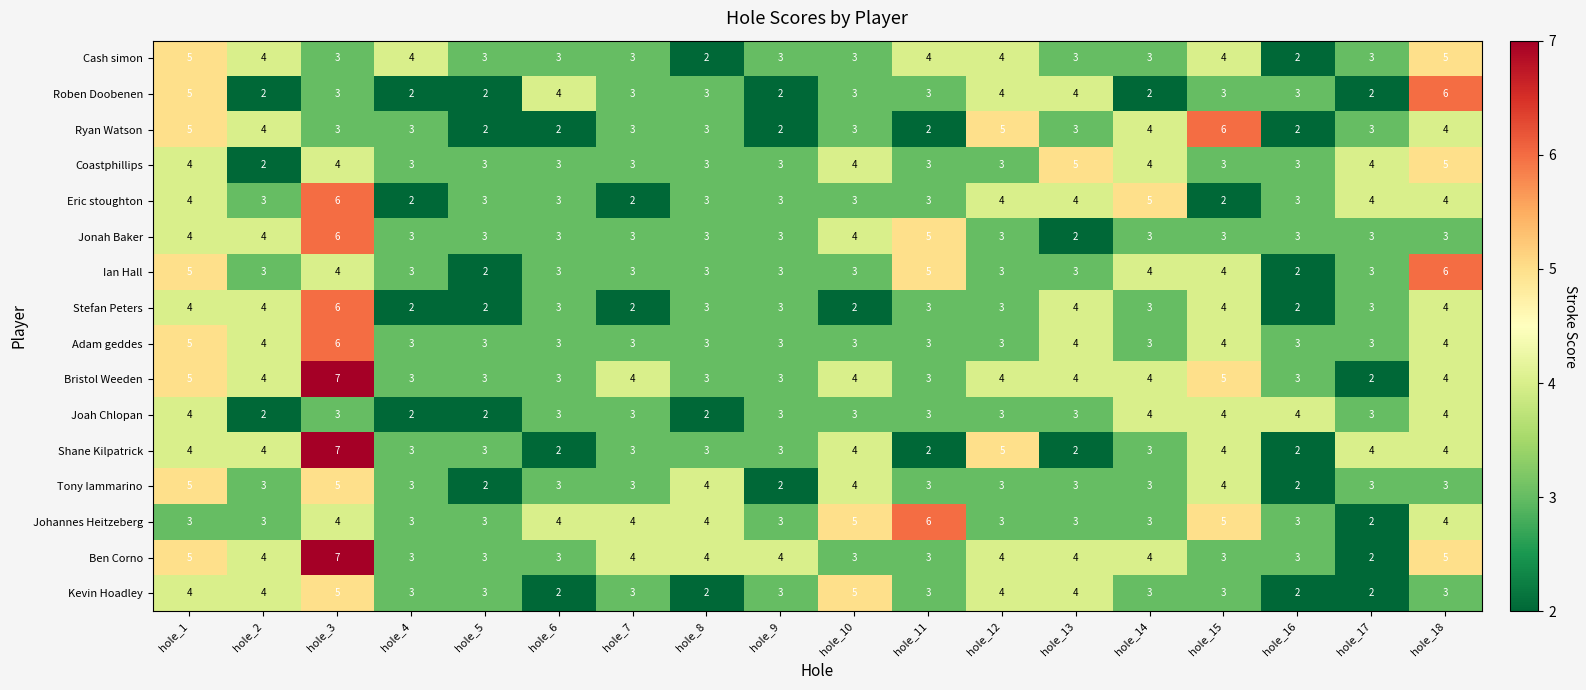

At which category does the chart reach its peak across all series?

hole_3